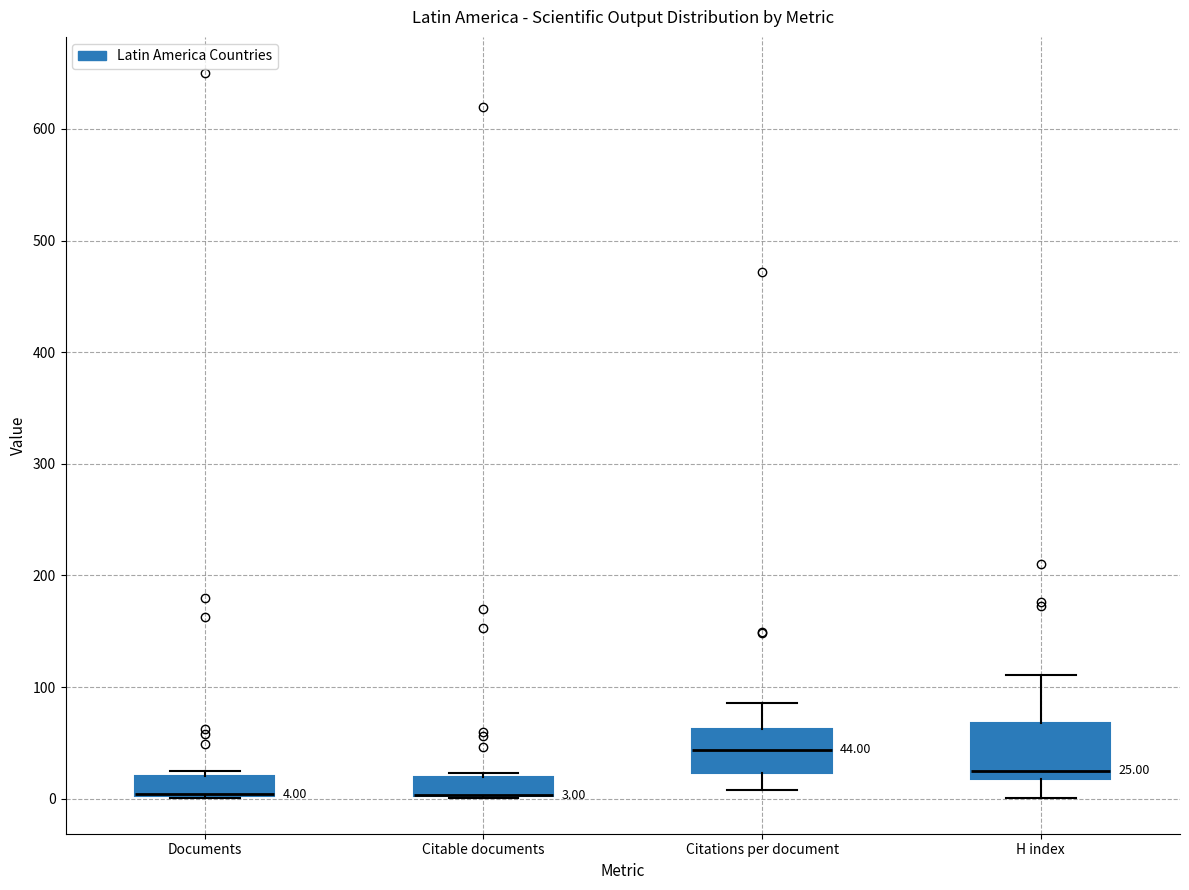

Comparing the boxes themselves (not the whiskers), which one is the tallest?

H index